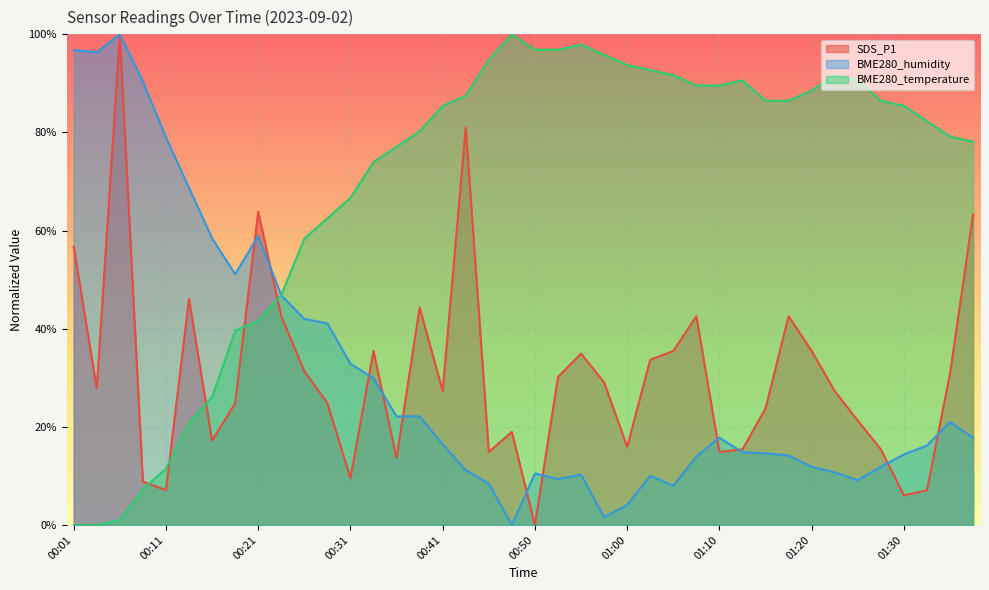

What is the difference between the maximum and minimum values in the BME280_temperature series?

1.0